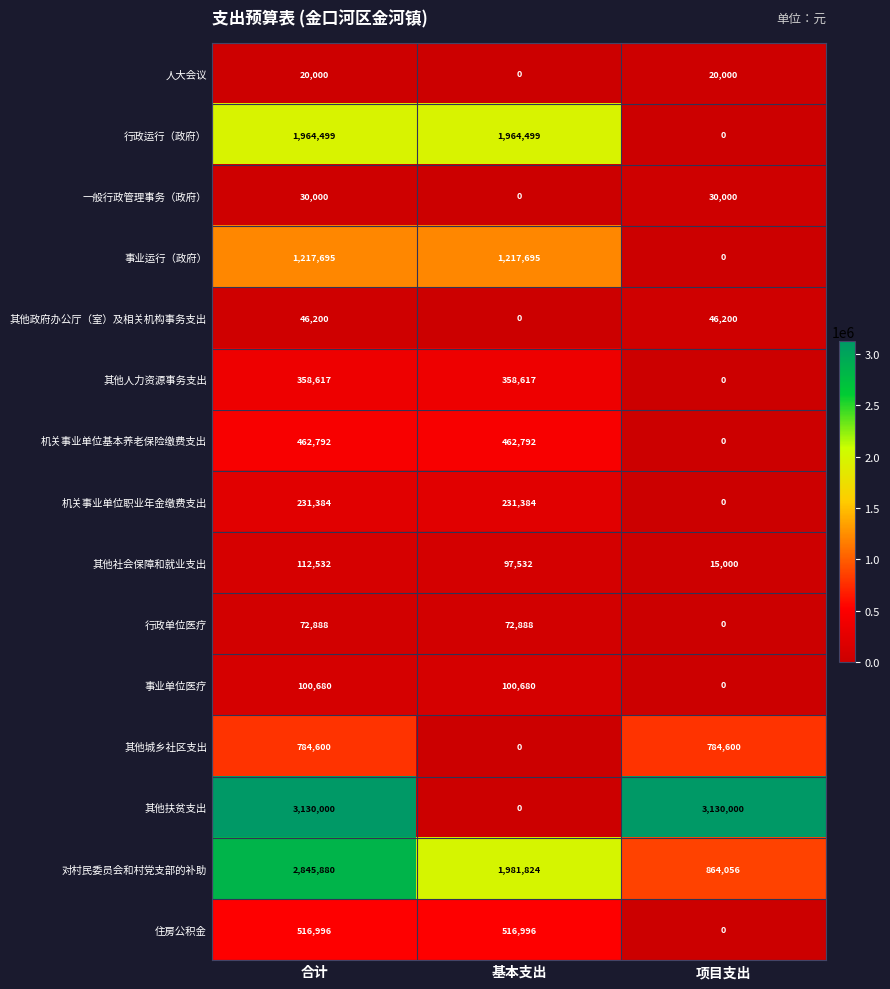

Which series has the widest spread of values?

其他扶贫支出